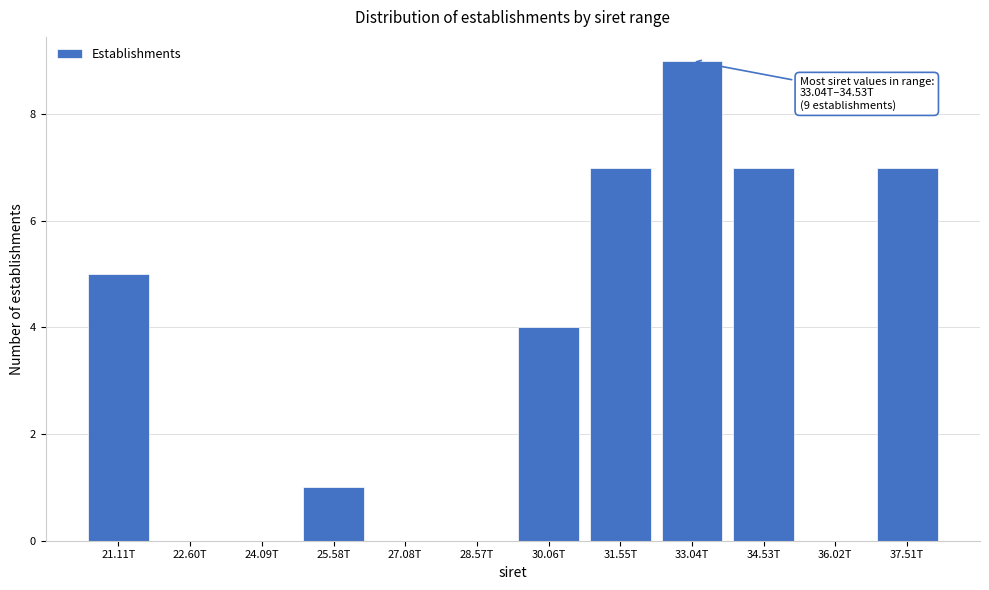

Reading right to left, list all the values displayed in this chart.

37.51T=7	36.02T=0	34.53T=7	33.04T=9	31.55T=7	30.06T=4	28.57T=0	27.08T=0	25.58T=1	24.09T=0	22.60T=0	21.11T=5